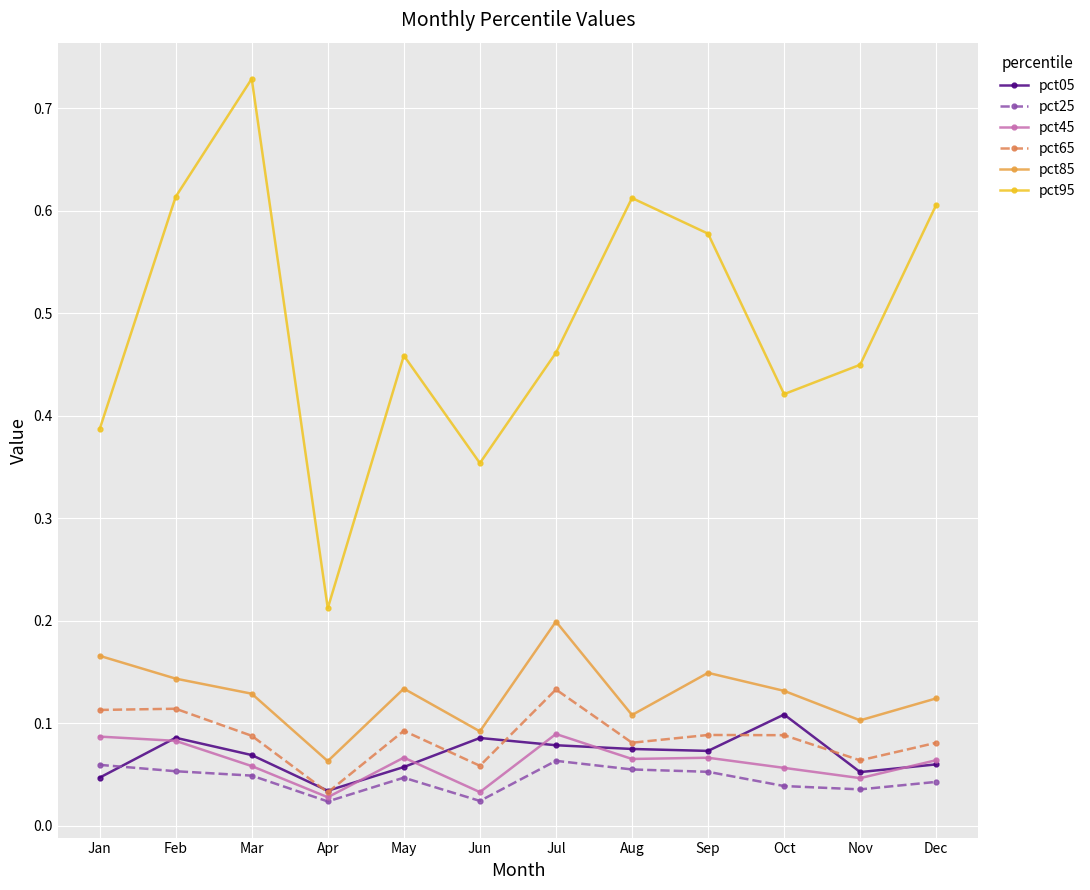

Which label corresponds to the largest value in the chart?

Mar